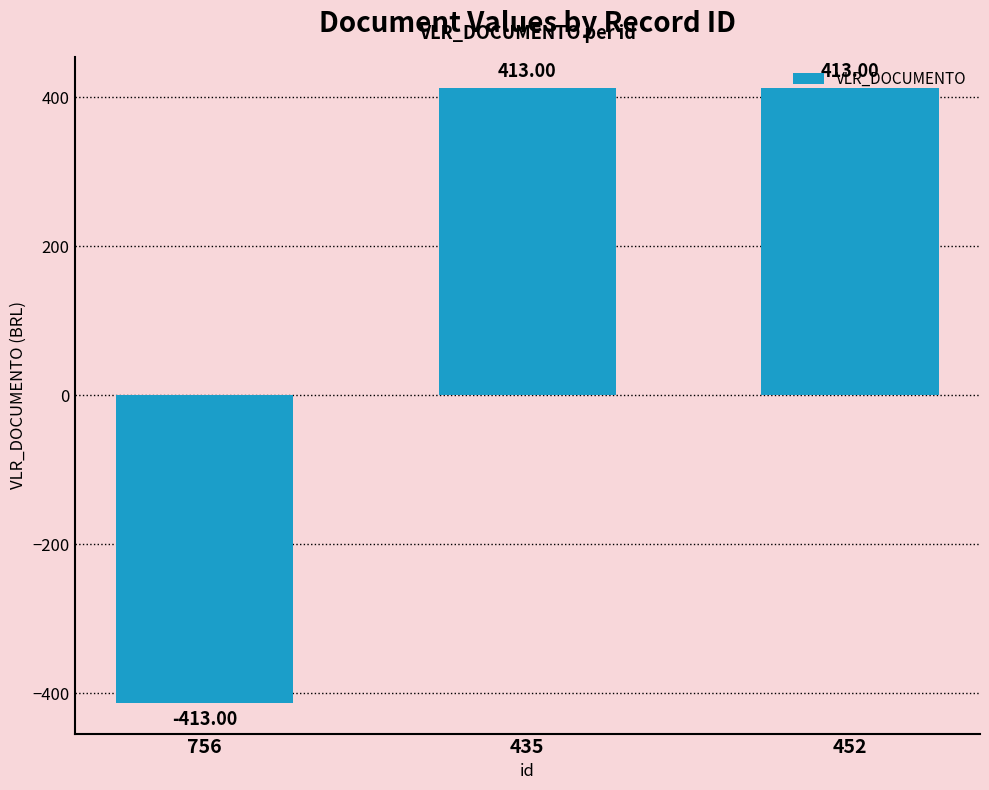

What is the sum of all values?

413